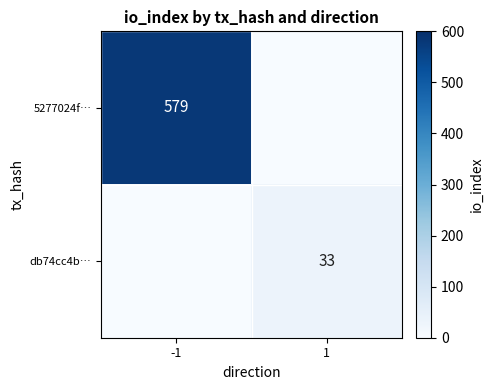

The 5277024f… series shows 579 at -1. True or false?

True